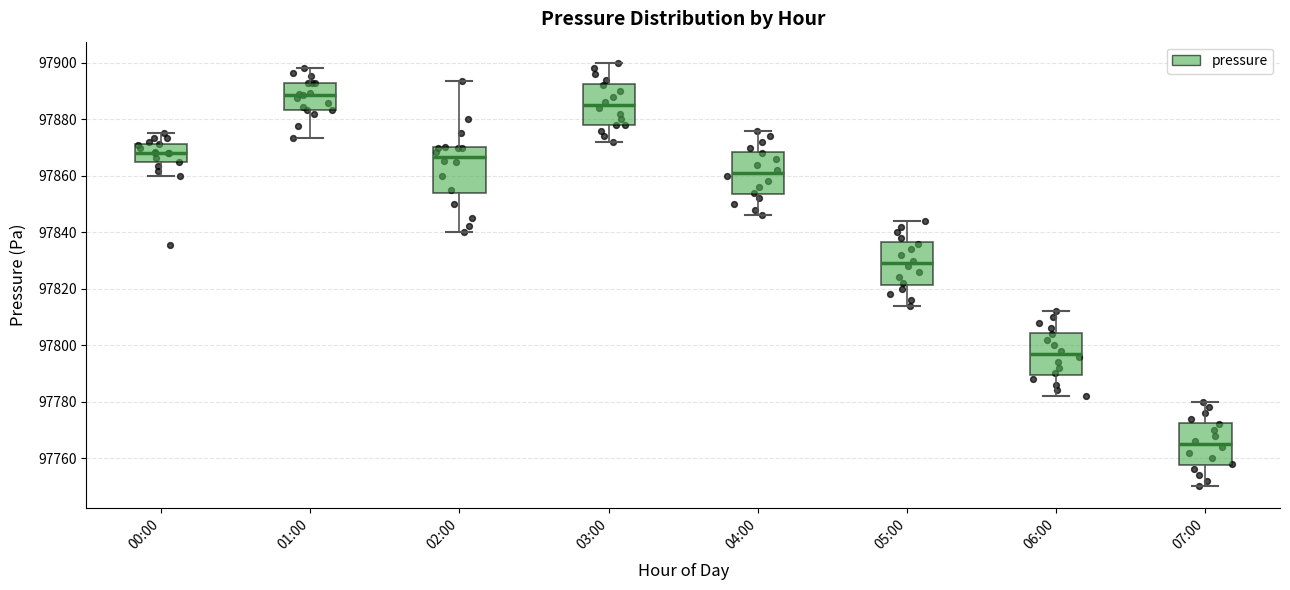

Where is the upper edge of the box for 05:00 on the y-axis? The values are not printed on the chart, so give them approximately, as read against the axis.

97836